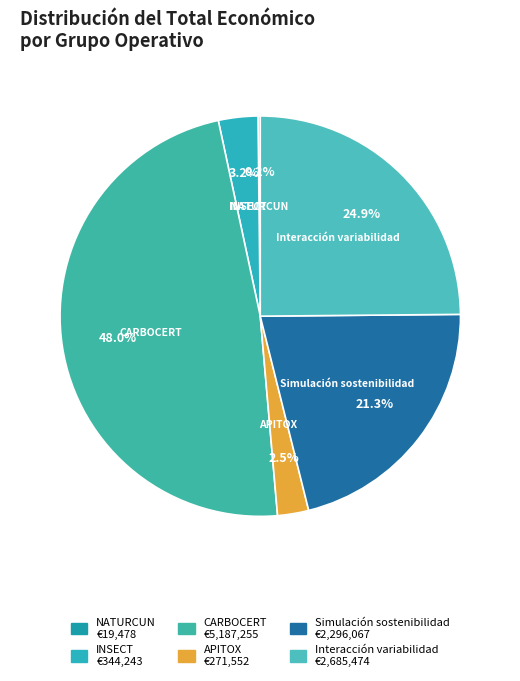

What percentage is NOT represented by Interacción variabilidad?

75.1%